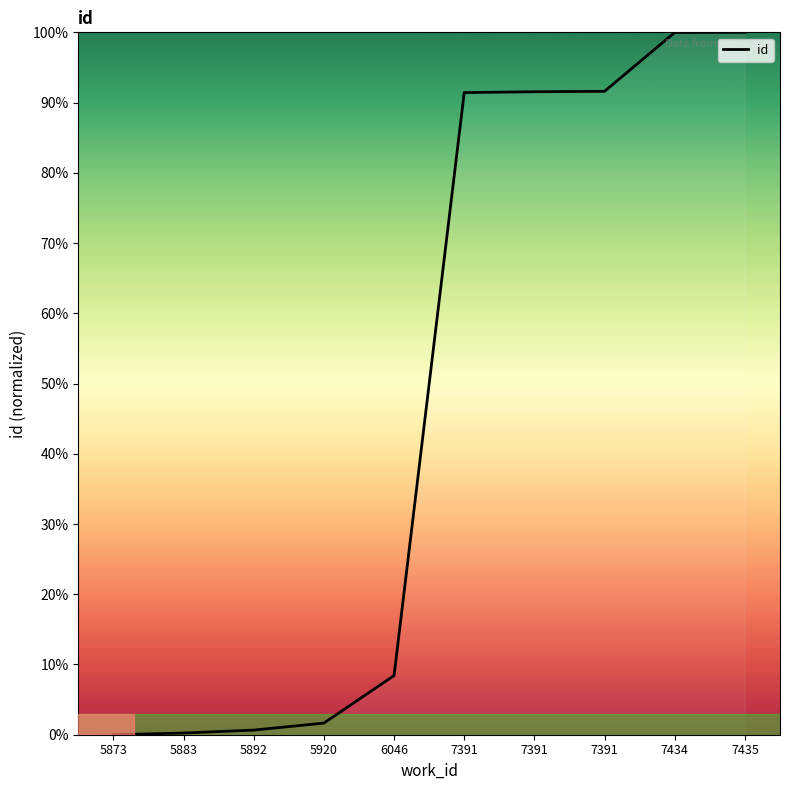

At which category does the chart reach its peak across all series?

7435